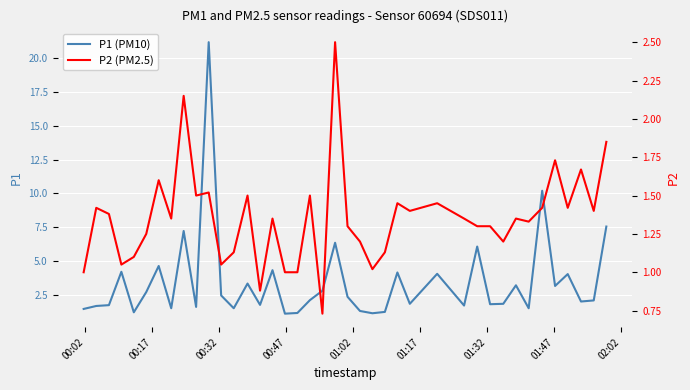

What is the highest value of the P1 (PM10) series?

21.2